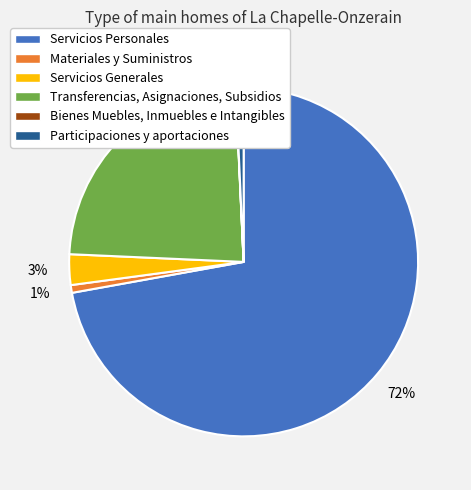

To the nearest percent, what is the difference between the Servicios Generales and Participaciones y aportaciones slice percentages?

2%